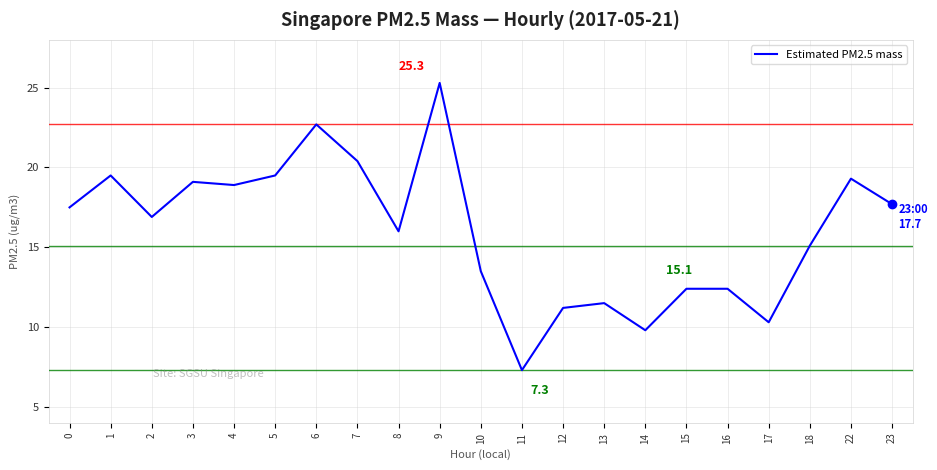

Reading left to right, what are all the values shown in this chart?

17.5	19.5	16.9	19.1	18.9	19.5	22.7	20.4	16.0	25.3	13.5	7.3	11.2	11.5	9.8	12.4	12.4	10.3	15.1	19.3	17.7